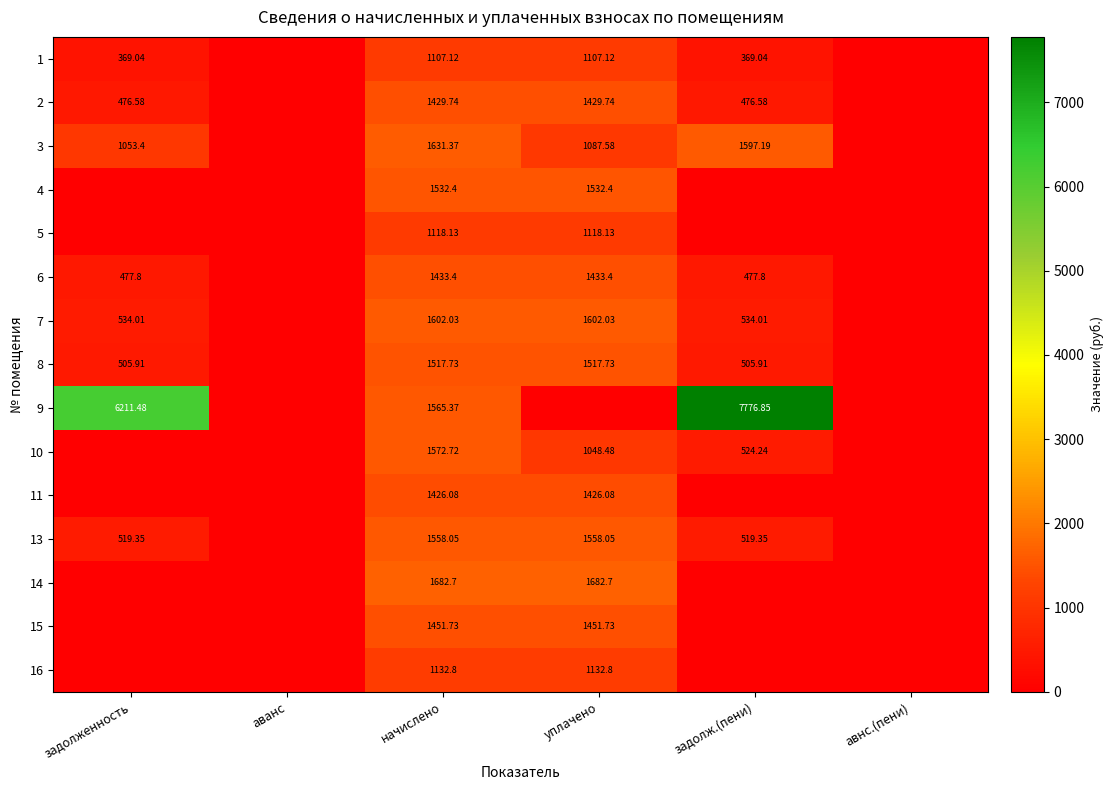

Is the value of 16 at уплачено greater than the value of 10 at уплачено?

Yes